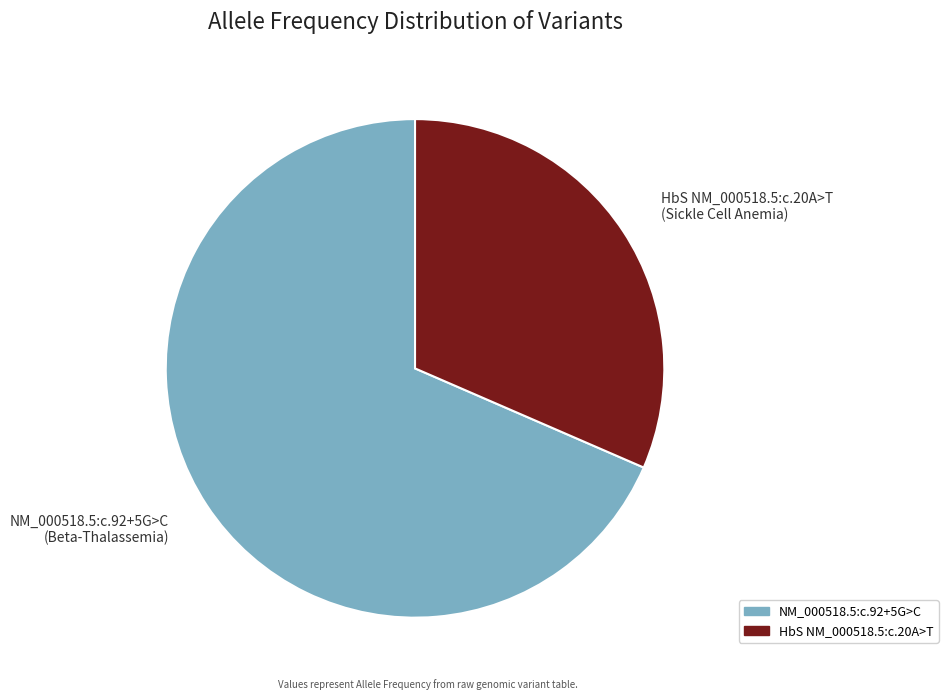

Is it true that HbS NM_000518.5:c.20A>T is 26% of the pie?

False